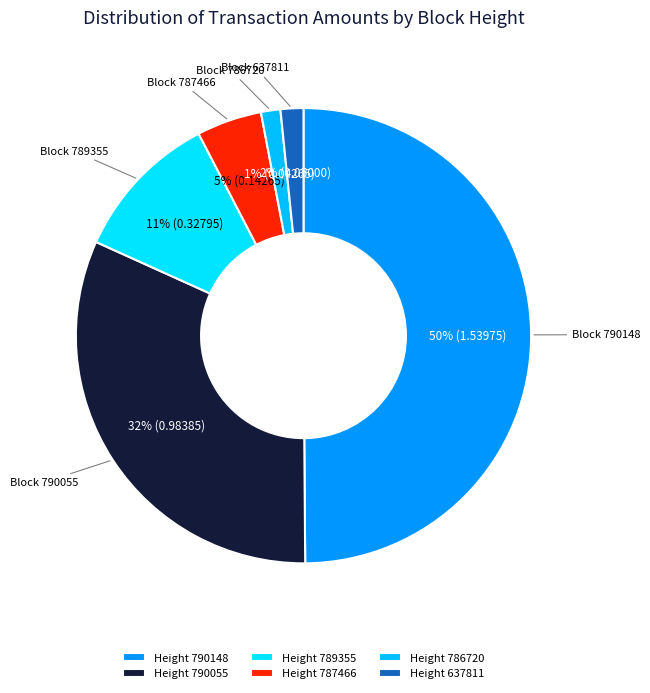

Count the number of slices in the pie.

6